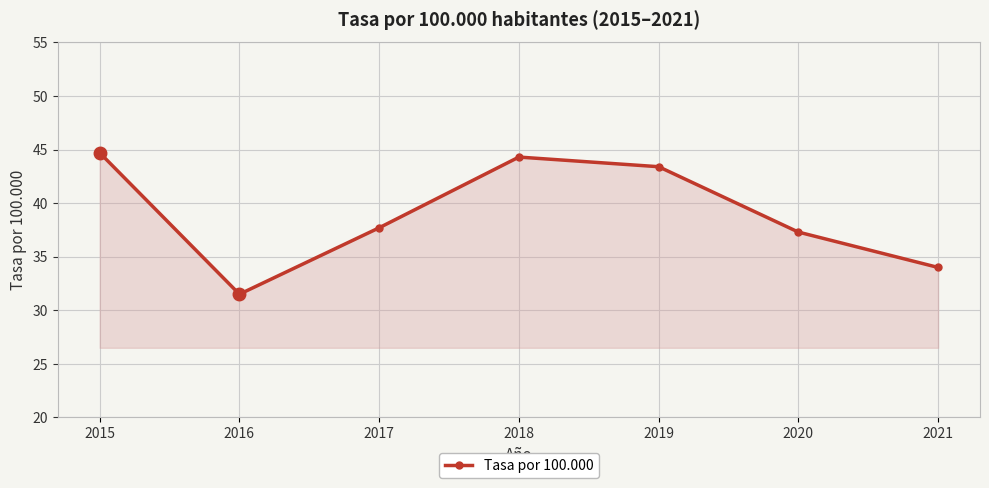

Rank the categories by value from lowest to highest.

2016, 2021, 2020, 2017, 2019, 2018, 2015